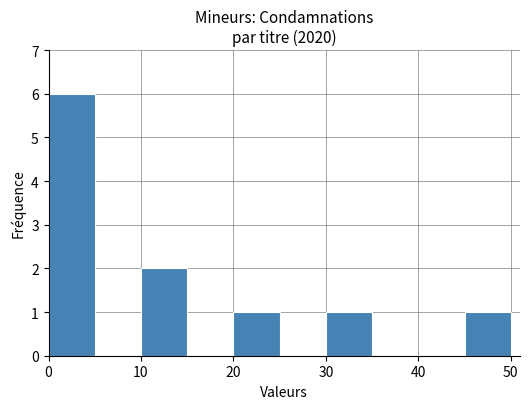

Reading left to right, transcribe this chart: for each bar, give the range it covers on the x-axis and its height. The values are not printed on the chart, so give them approximately, as read against the axis.

0 to 5: 6
5 to 10: 0
10 to 15: 2
15 to 20: 0
20 to 25: 1
25 to 30: 0
30 to 35: 1
35 to 40: 0
40 to 45: 0
45 to 50: 1